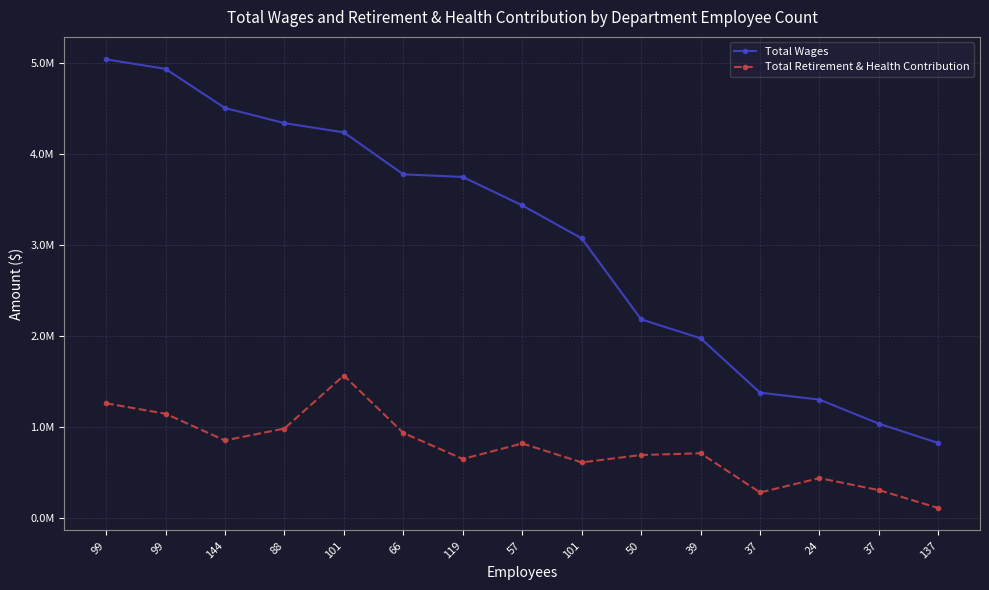

What is the value of the Total Retirement & Health Contribution point at the 4th from the left?

982185